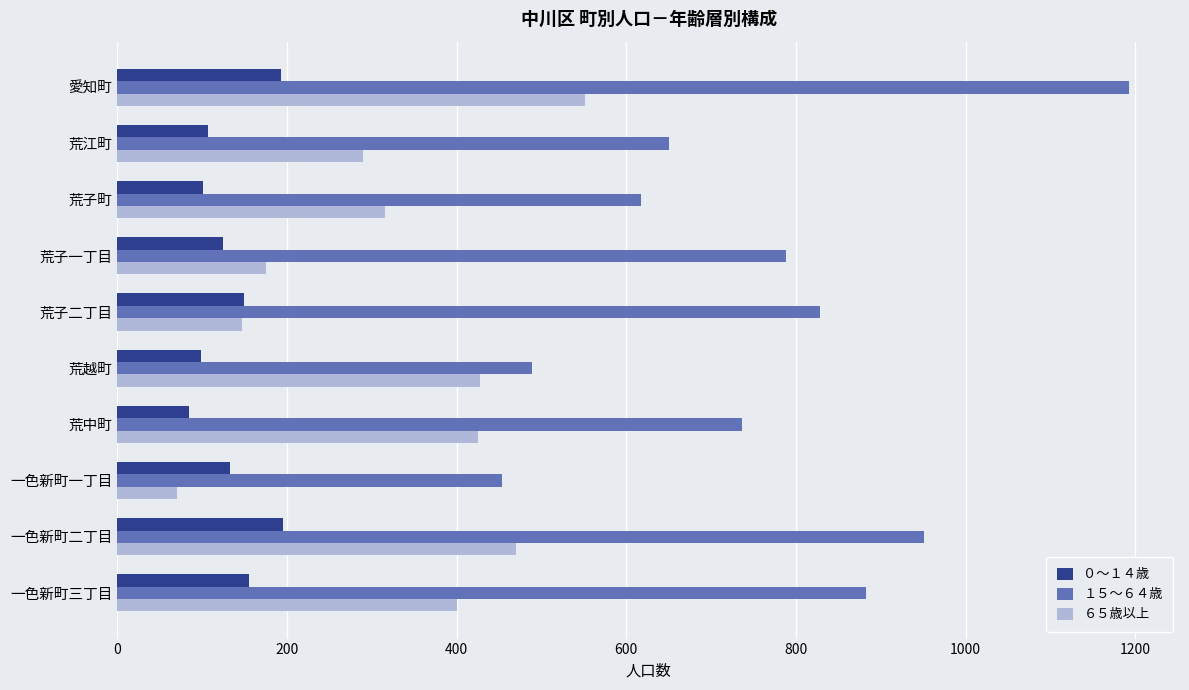

What is the smallest value displayed?

70